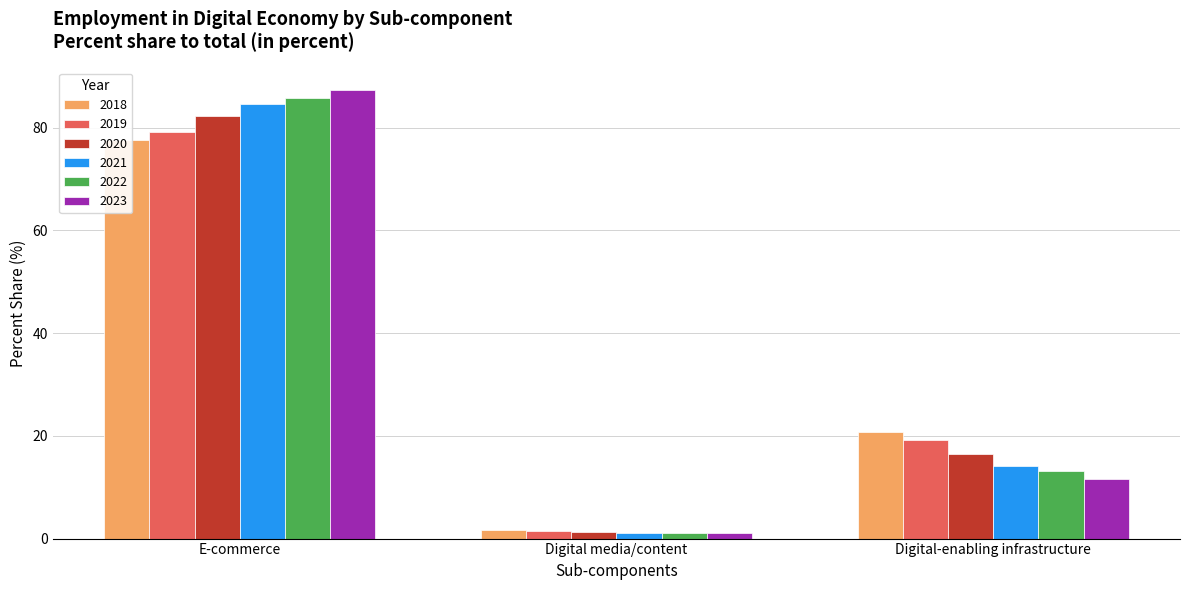

Does the chart contain stacked bars?

No